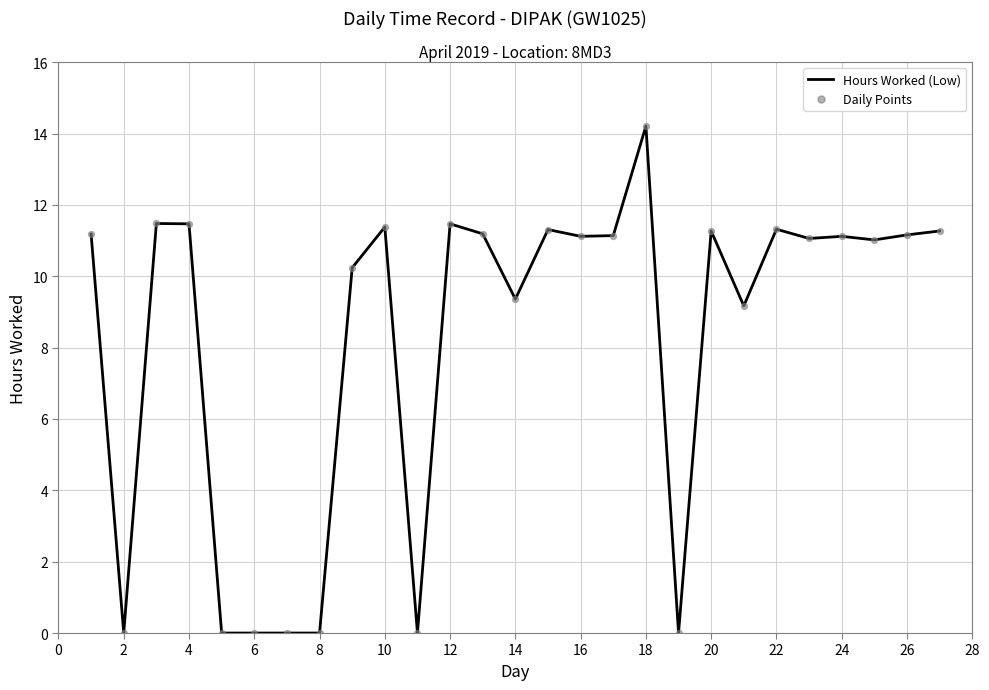

What is the greatest value displayed?

14.2